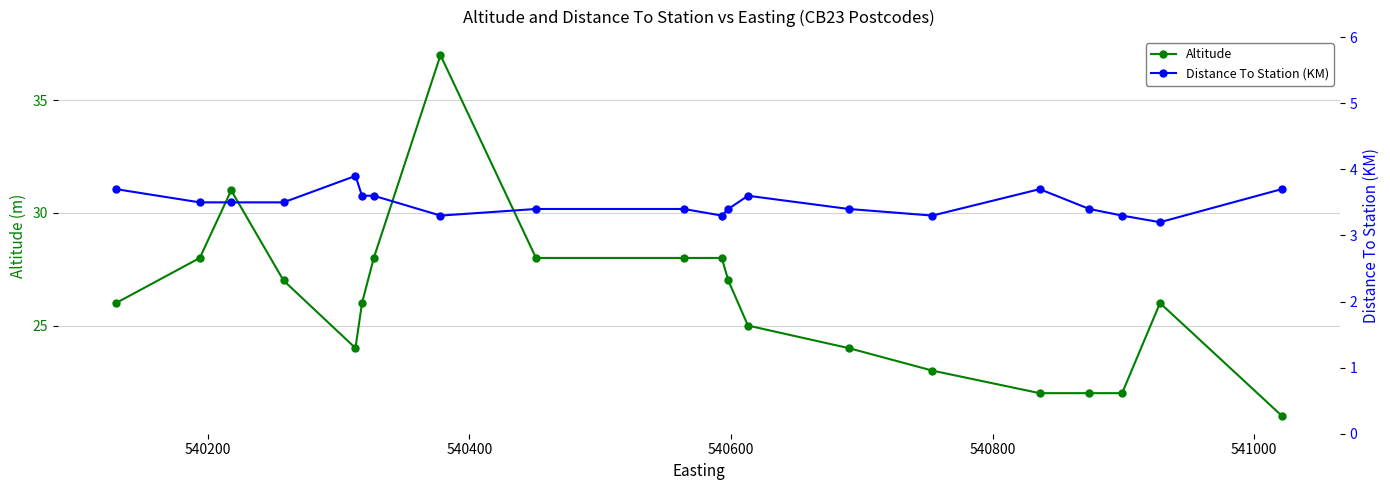

True or false: Altitude and Distance To Station (KM) intersect in this chart.

False